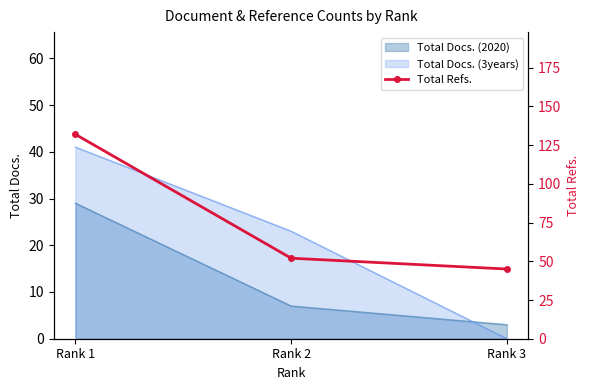

List the labels in order of value, largest first.

Rank 1, Rank 2, Rank 3